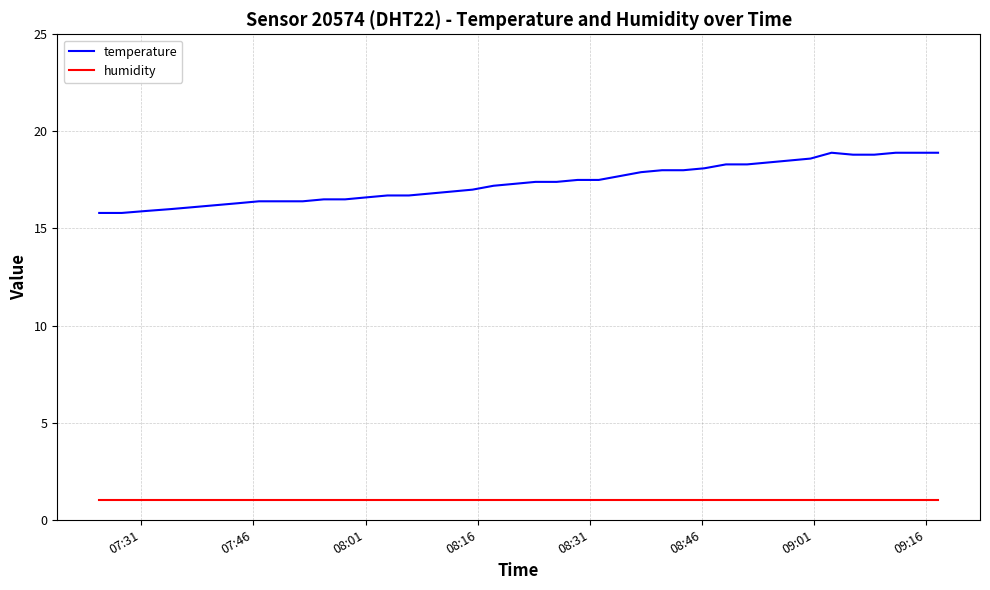

List the series in order of their overall mean, lowest first.

humidity, temperature